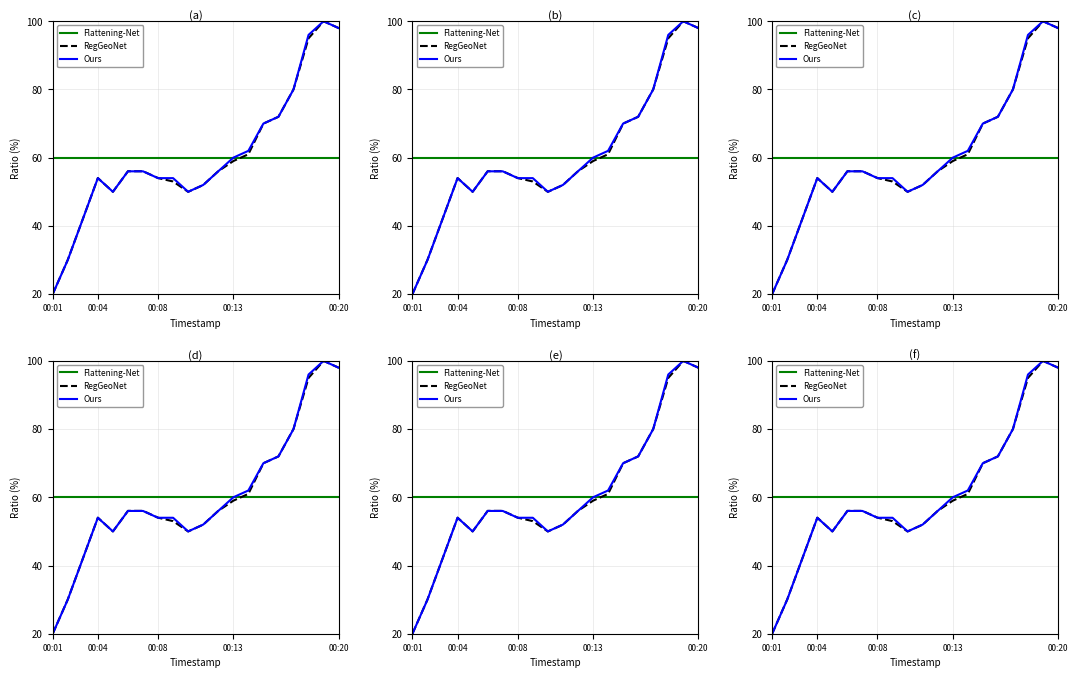

Count the number of data series in this chart.

3